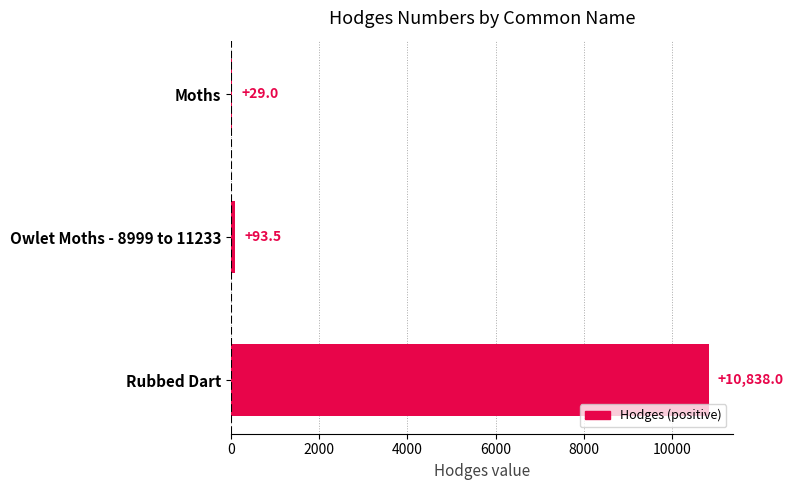

The chart shows a value of 10838.0 at Rubbed Dart. True or false?

True